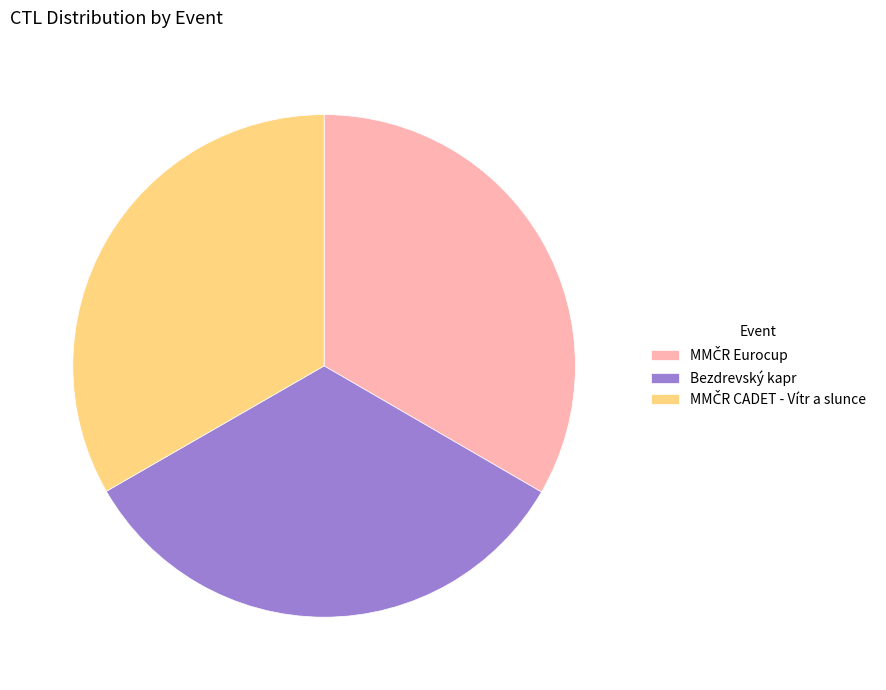

Is there any slice that represents more than half of the pie?

No